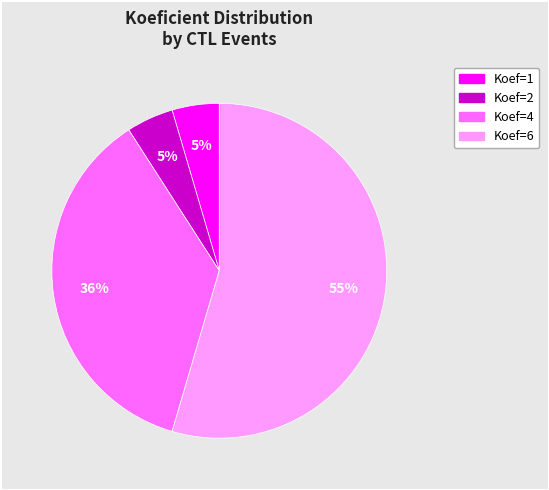

To the nearest percent, what is the difference between the largest and smallest slice percentages?

50%